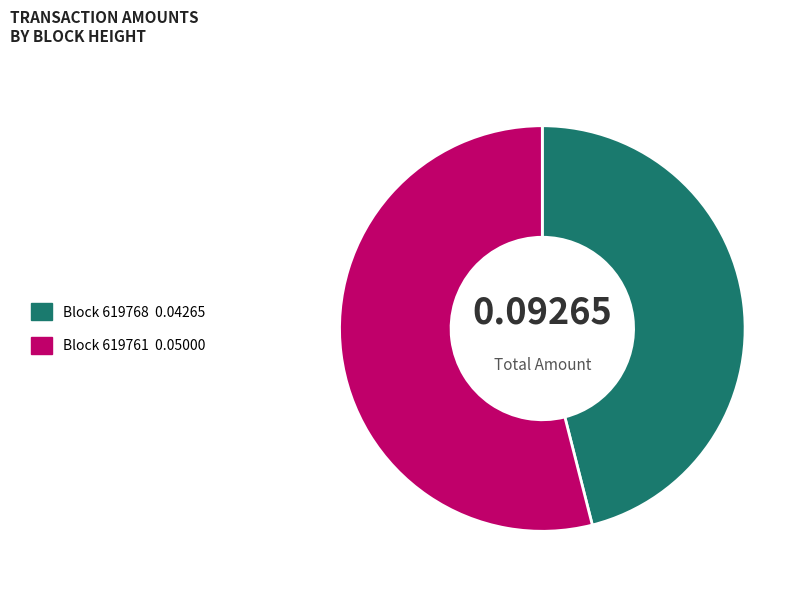

Is there a majority slice in this chart?

Yes